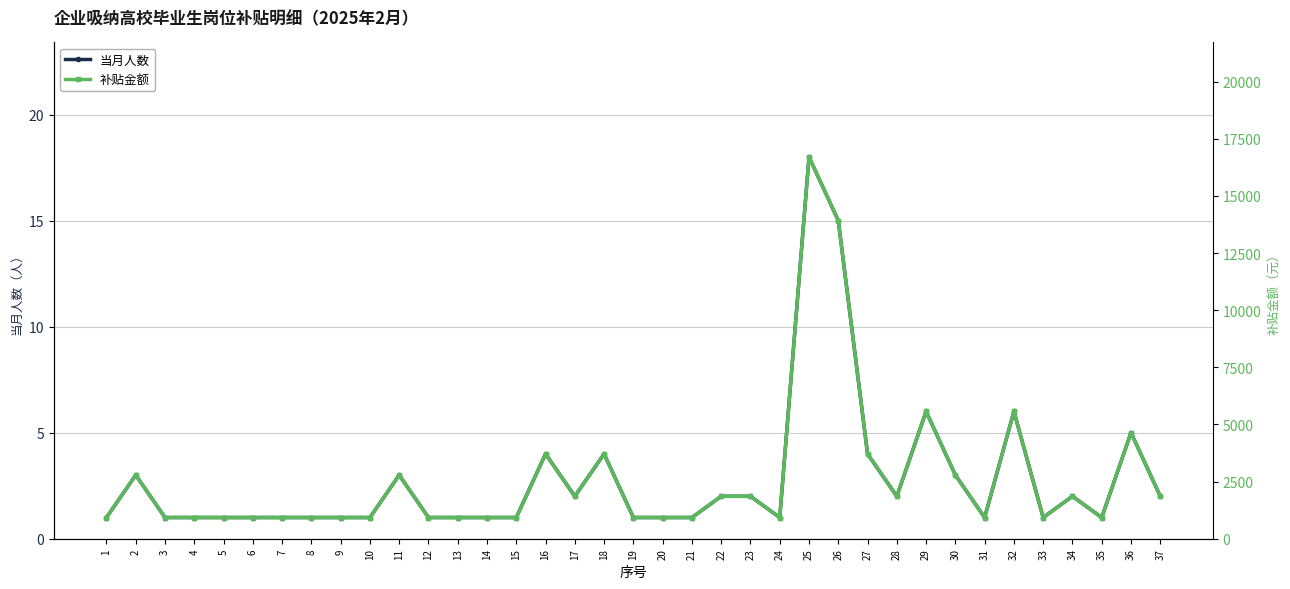

List the labels in order of 补贴金额 value, largest first.

25, 26, 29, 32, 36, 16, 18, 27, 2, 11, 30, 17, 22, 23, 28, 34, 37, 1, 3, 4, 5, 6, 7, 8, 9, 10, 12, 13, 14, 15, 19, 20, 21, 24, 31, 33, 35